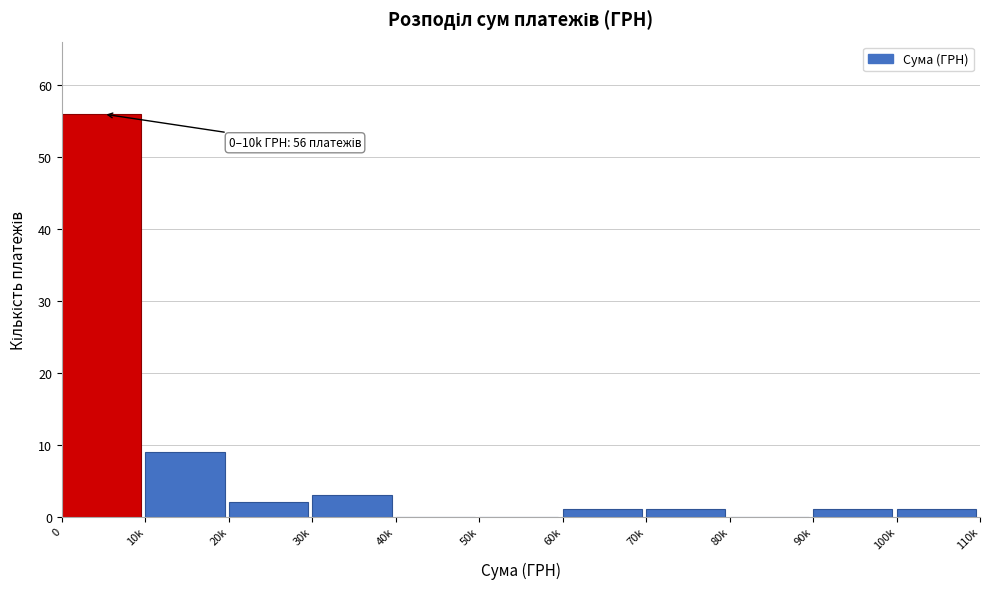

Reading left to right, list all the values displayed in this chart.

0=56	10k=9	20k=2	30k=3	40k=0	50k=0	60k=1	70k=1	80k=0	90k=1	100k=1